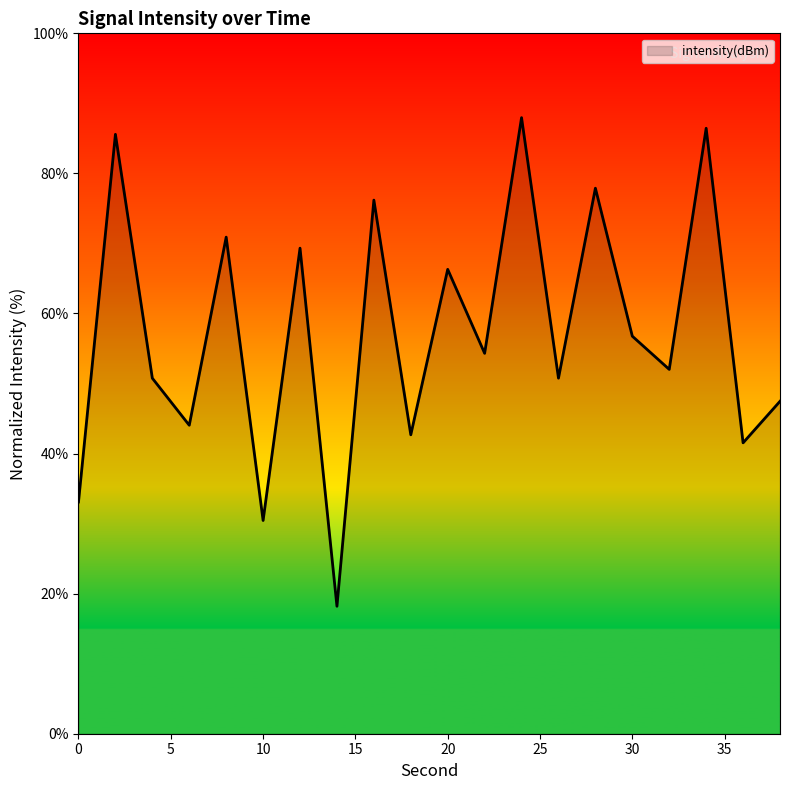

What is the difference between the maximum and minimum values?

69.8